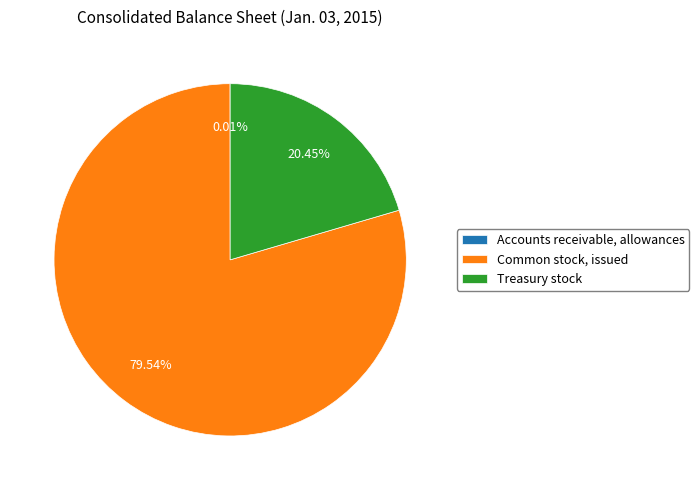

Which slice is the largest?

Common stock, issued